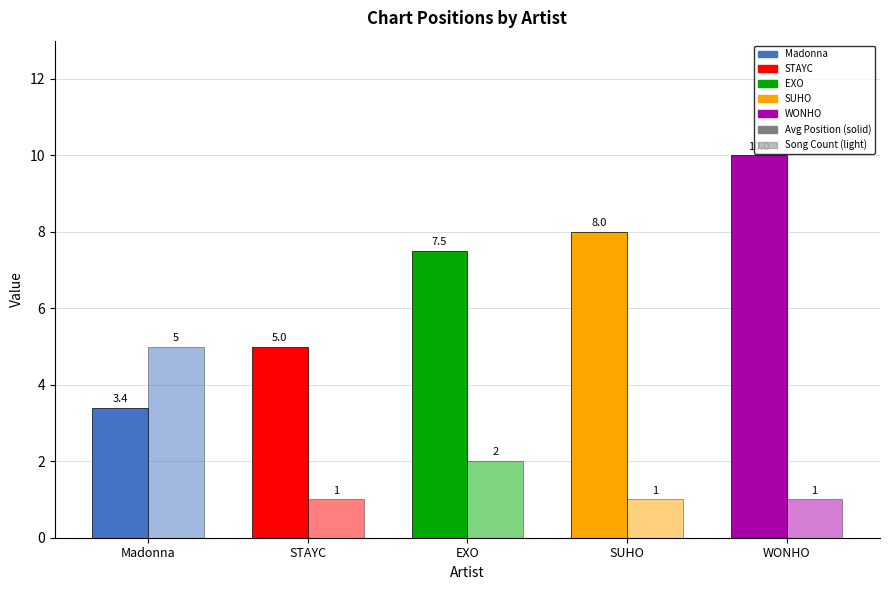

How many categories are shown in the chart?

5